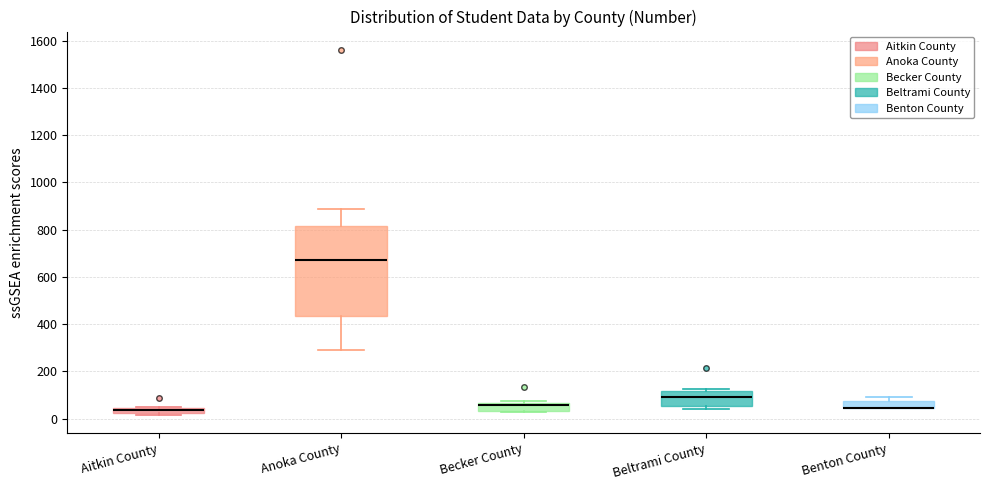

Where is the lower edge of the box for Aitkin County on the y-axis? The values are not printed on the chart, so give them approximately, as read against the axis.

20